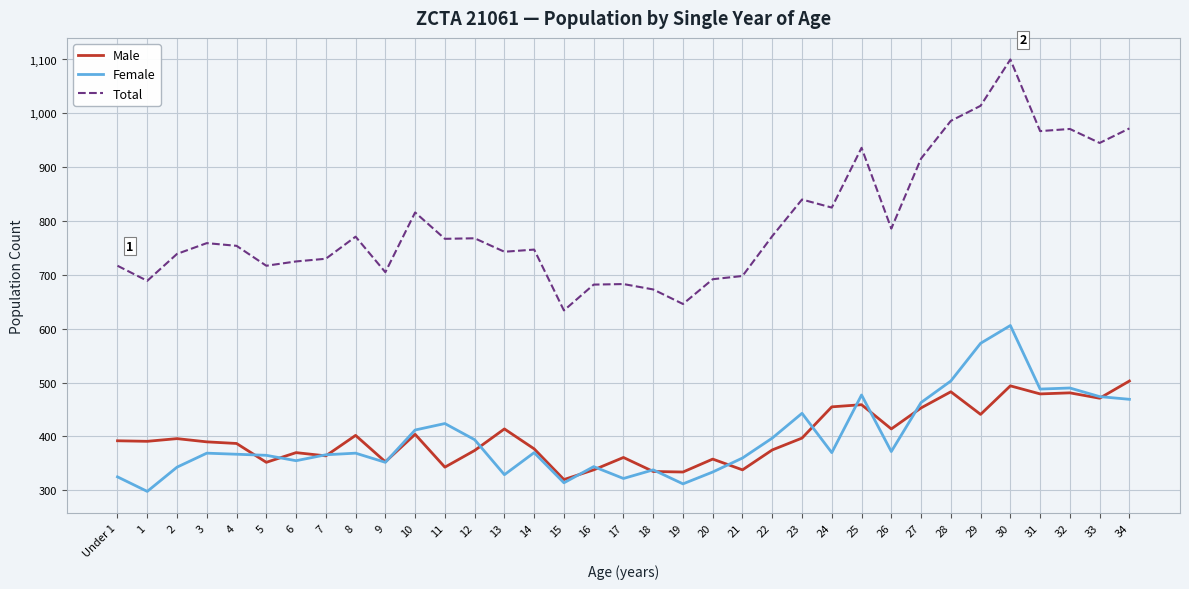

The Male series shows 877 at 30. True or false?

False